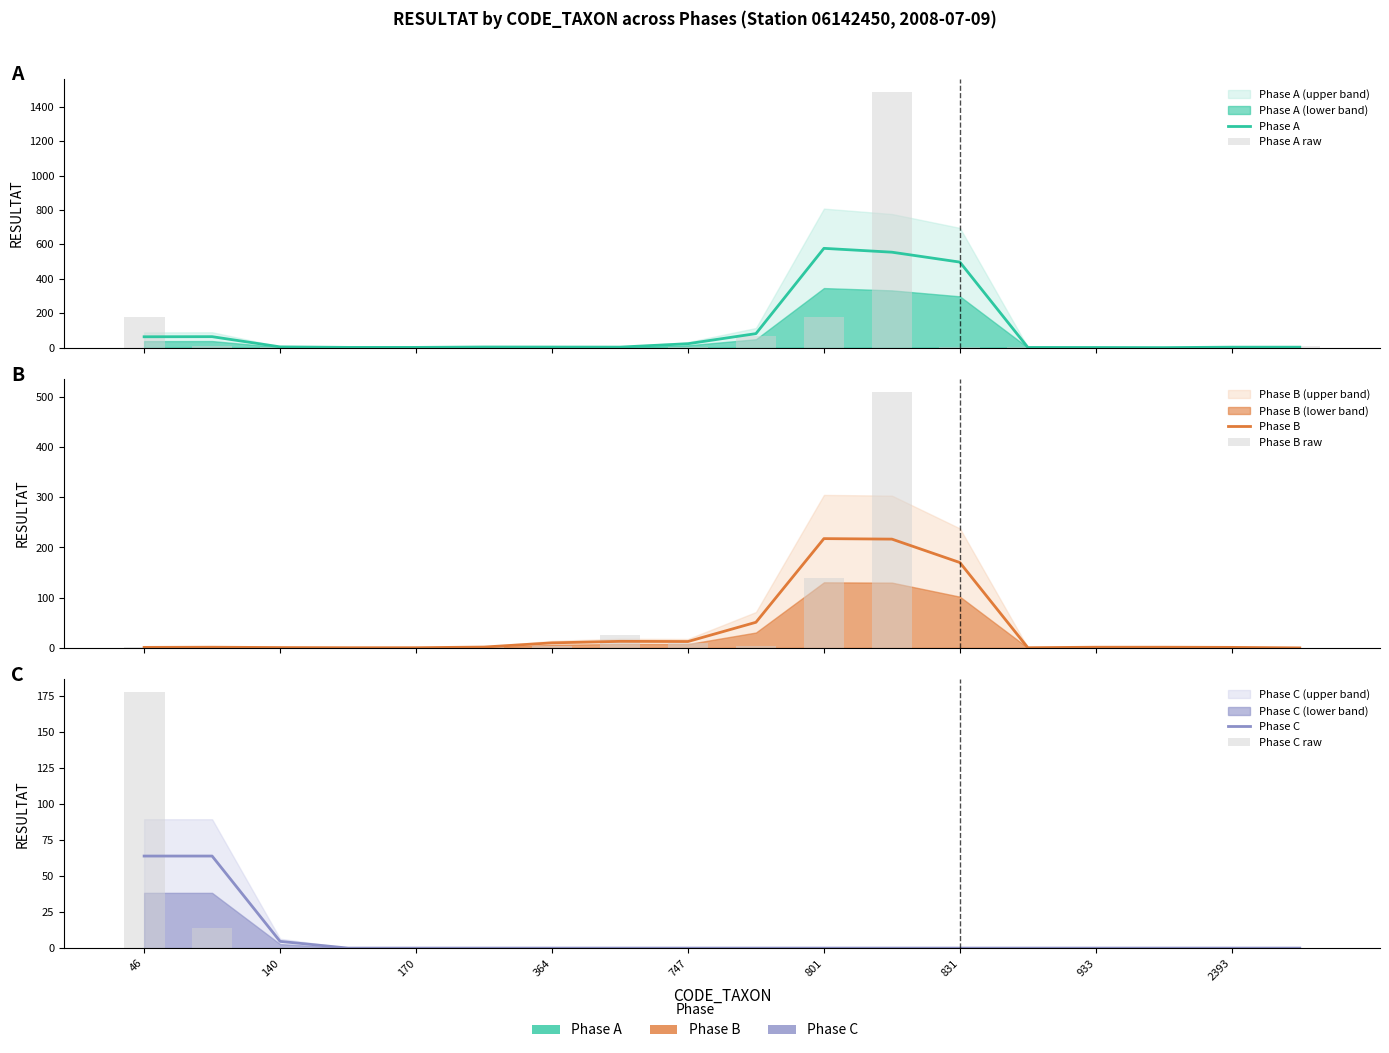

What is the maximum value shown in the chart?

1488.0